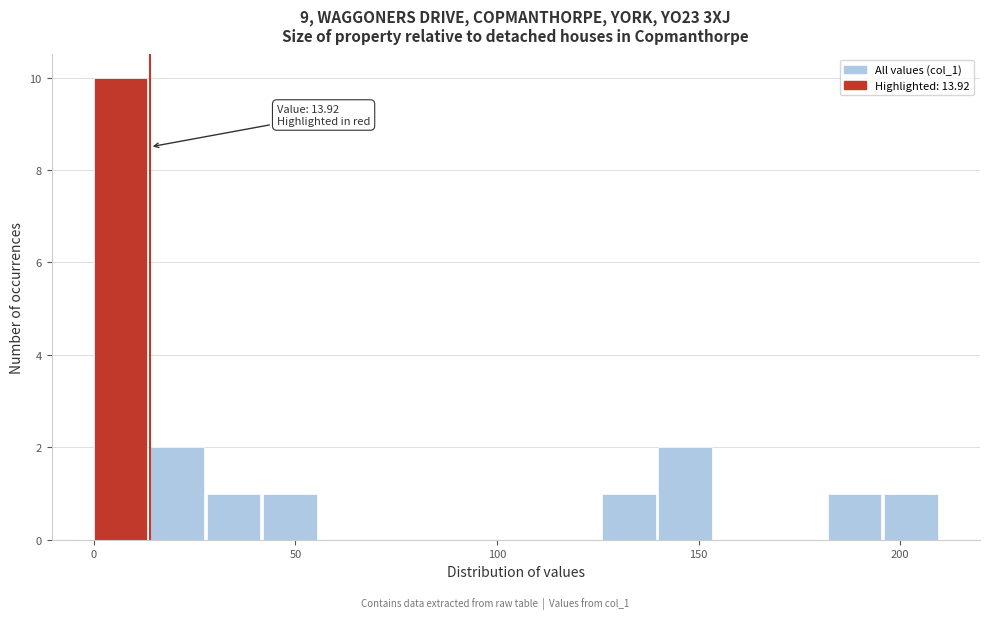

Around what value on the x-axis is the tallest bar? Give the approximate position of its centre, as read against the axis.

5